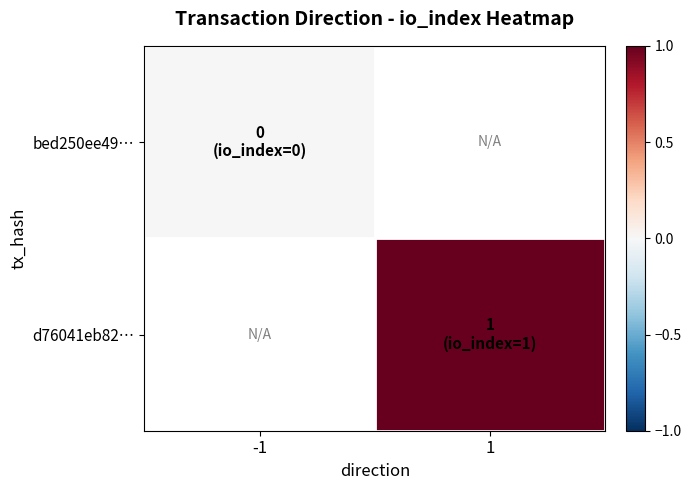

Between 1 and -1, which is larger?

-1